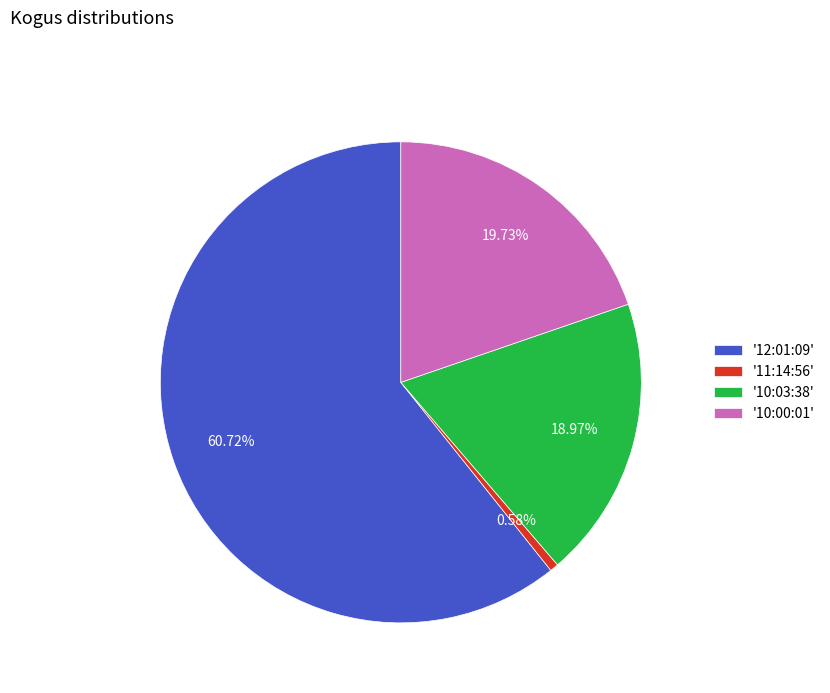

Combined, do '10:00:01' and '10:03:38' account for over 50%?

No